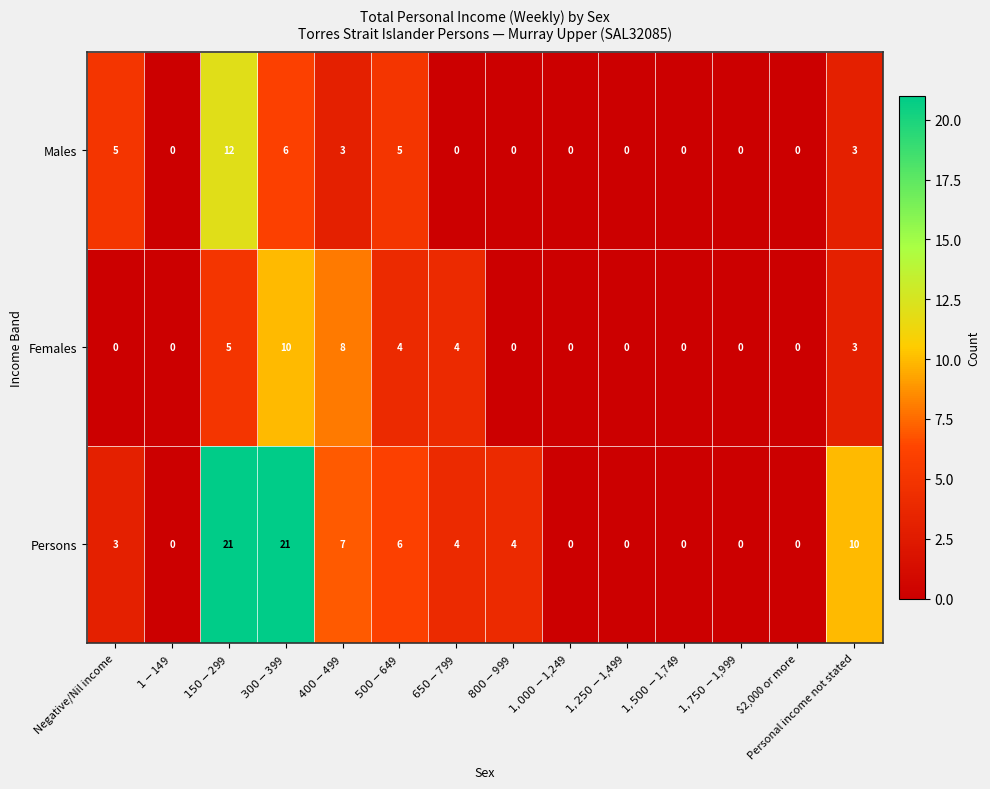

What is the difference between the maximum and minimum values in the Persons series?

21